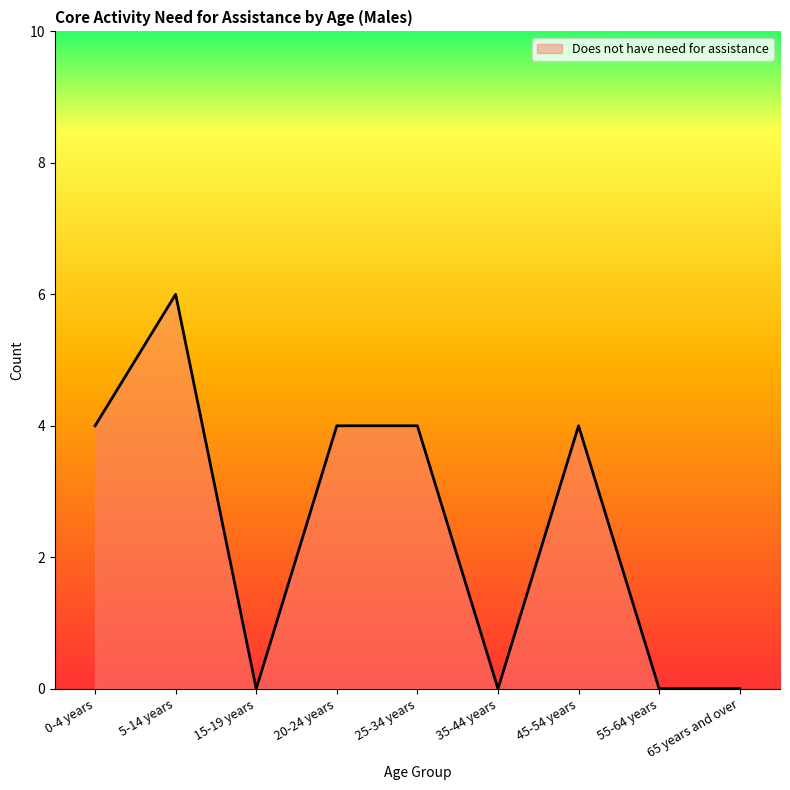

What position from the right is 65 years and over?

1